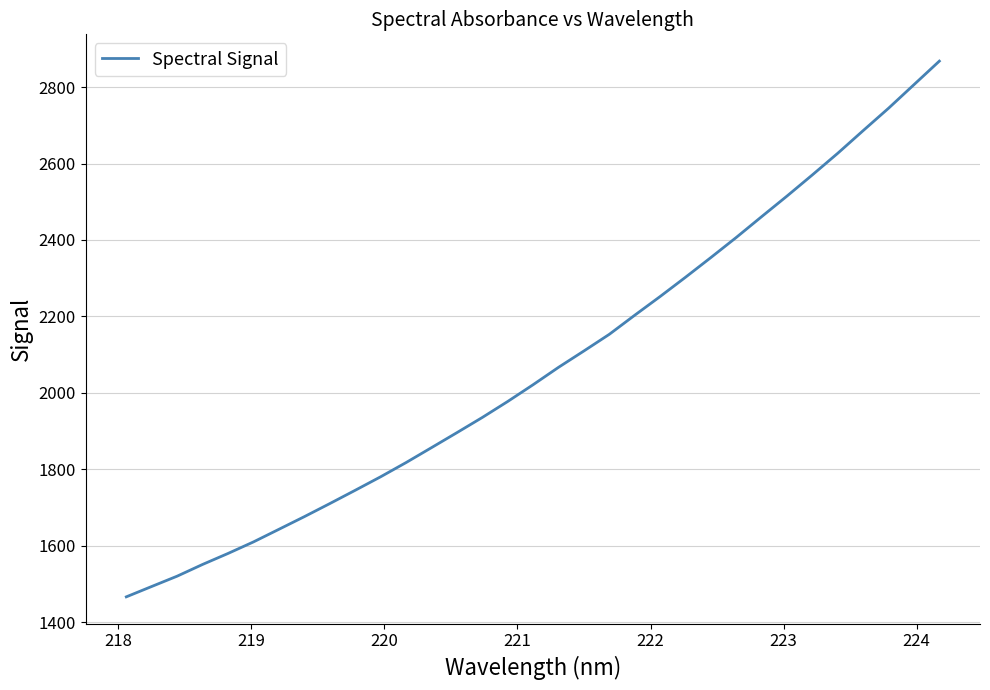

What is the difference between the maximum and minimum values?

1401.1